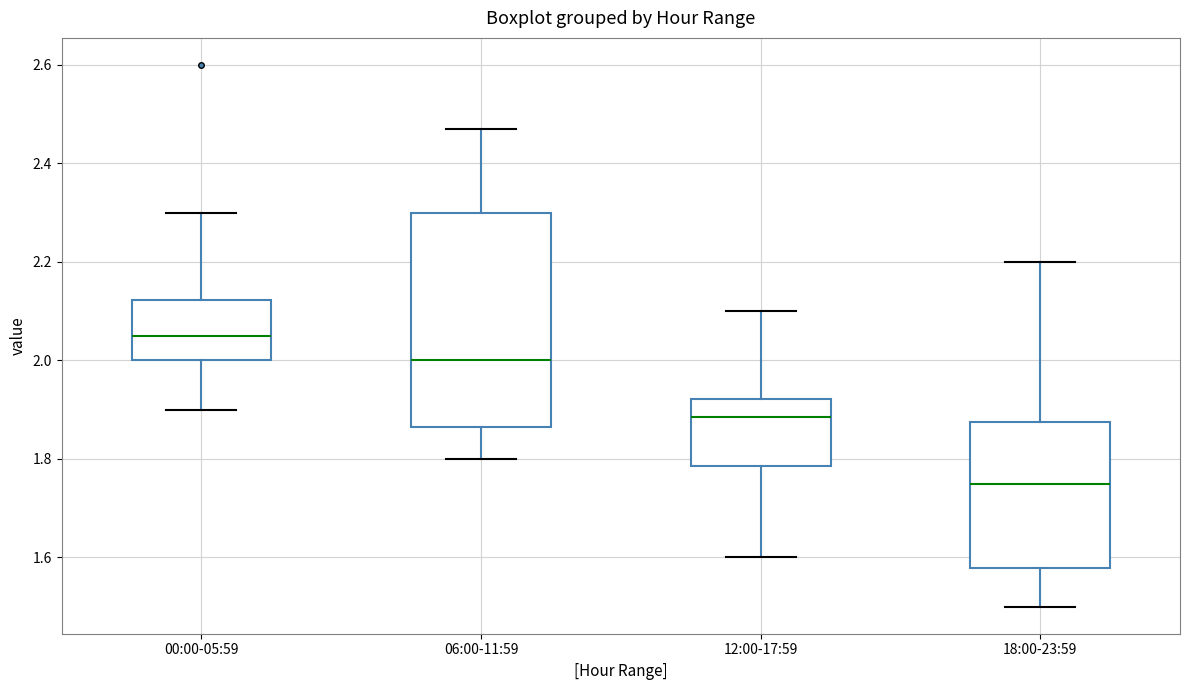

Which box has the lowest median line?

18:00-23:59